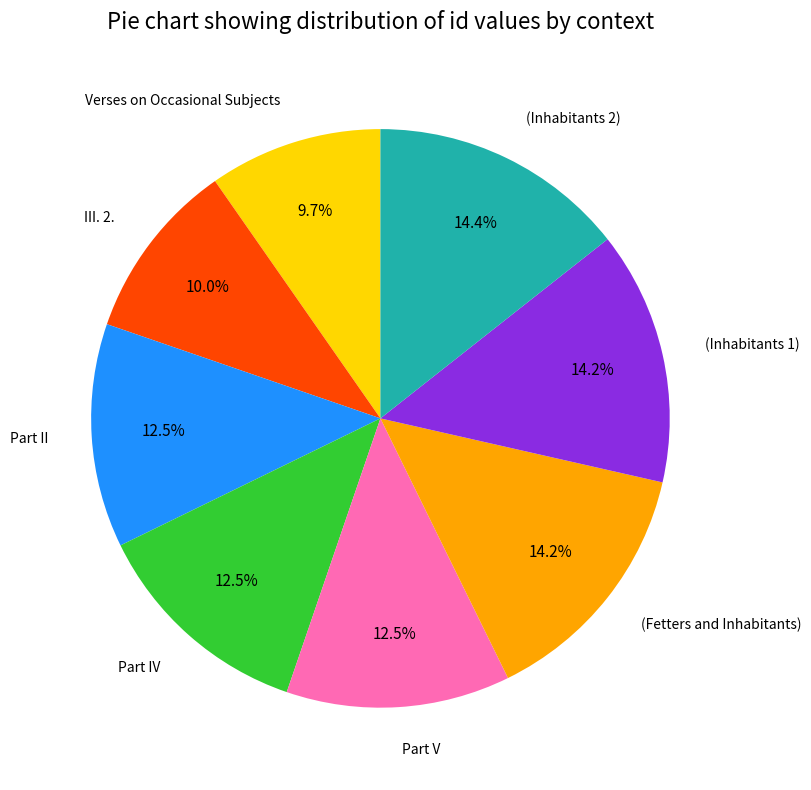

Does any single category account for the majority?

No